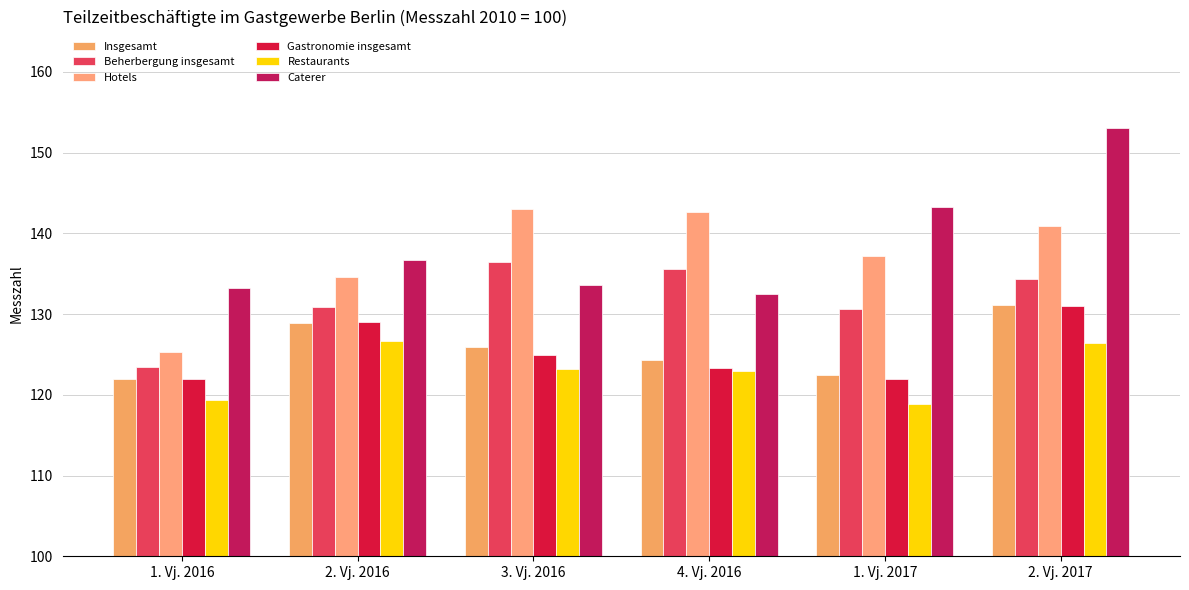

At which label does Hotels reach its minimum?

1. Vj. 2016